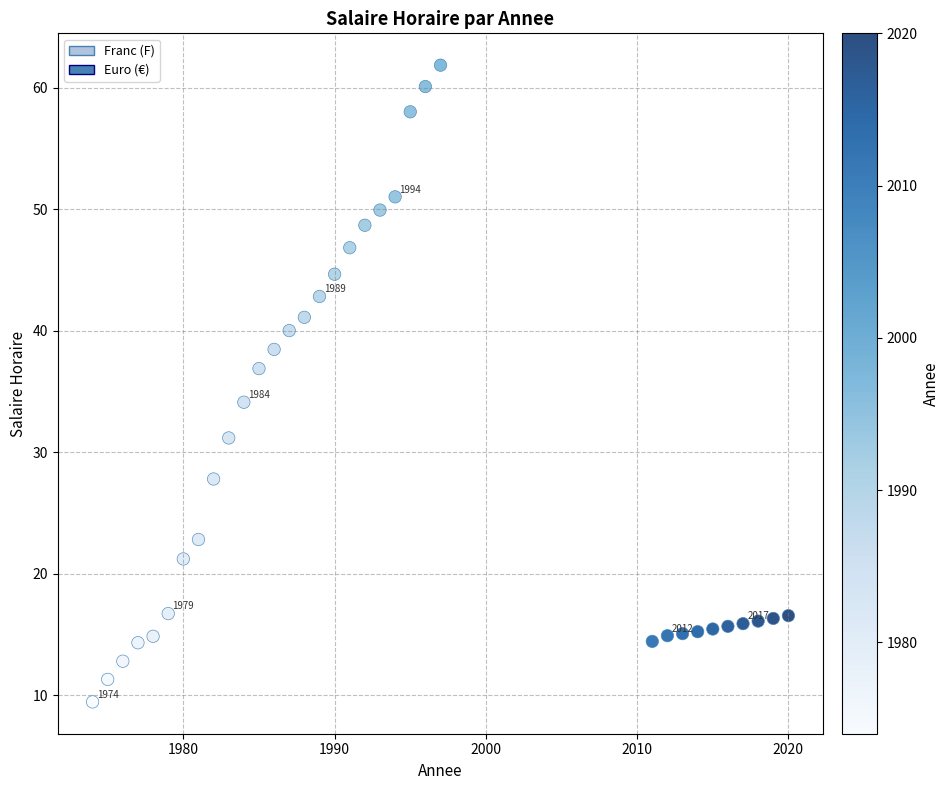

What is the range of Y values (max minus min)?

52.4